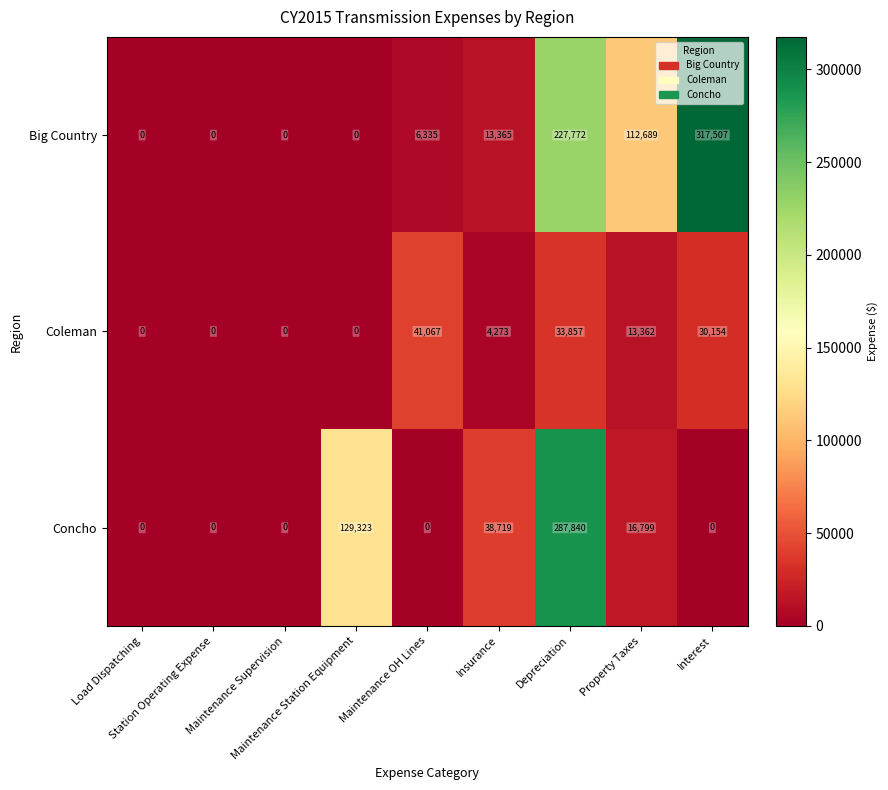

What is the average value of the Big Country series?

75296